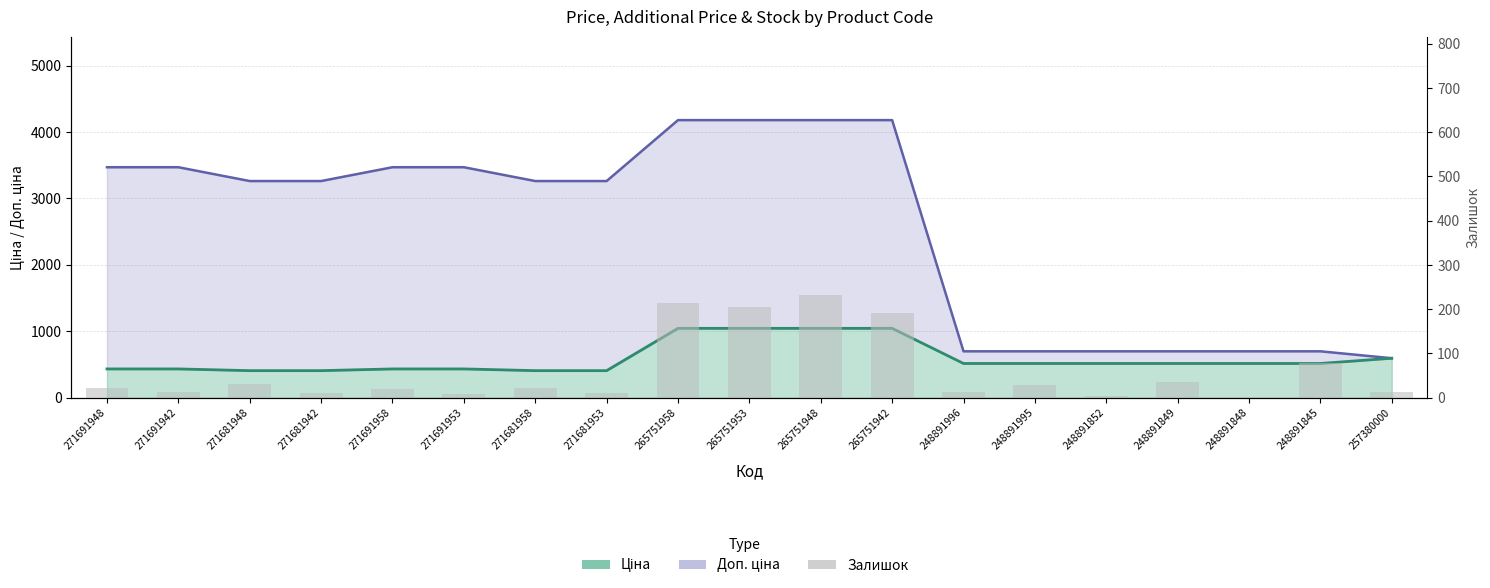

Reading left to right, what are all the values shown in this chart?

271691948=22	271691942=14	271681948=30	271681942=11	271691958=19	271691953=8	271681958=22	271681953=11	265751958=215	265751953=204	265751948=233	265751942=192	248891996=12	248891995=28	248891852=3	248891849=36	248891848=0	248891845=78	257380000=14